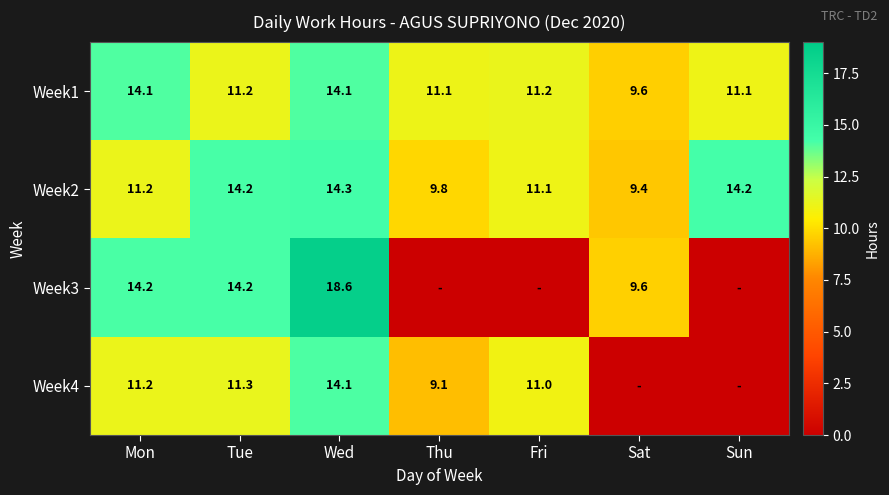

What is the sum of the Week3 values at Wed and Sat?

28.2